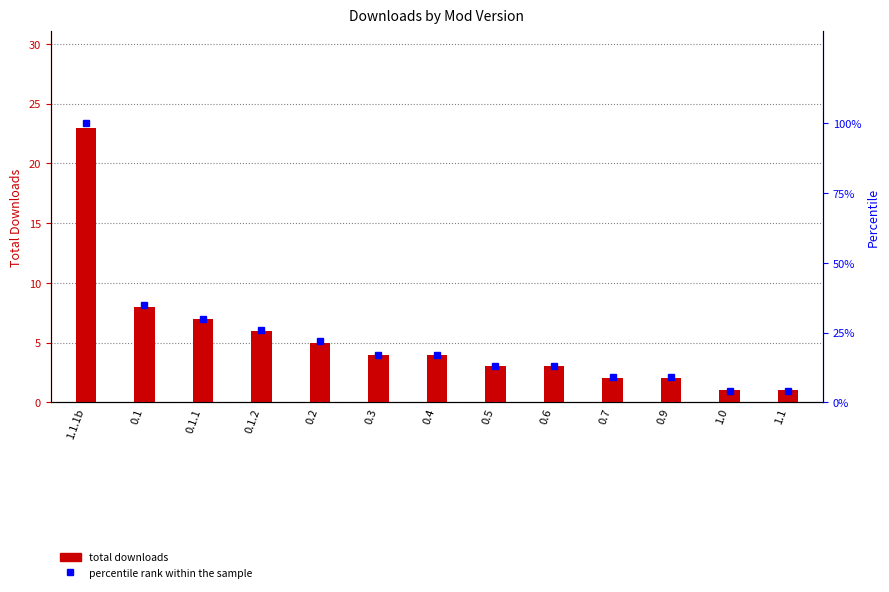

Is it true that Downloads equals 2 at 0.4?

False